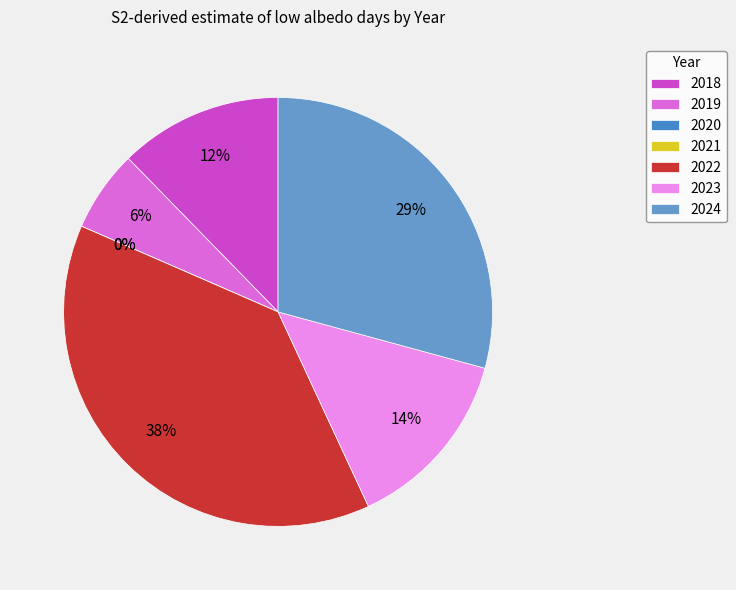

Between 2020 and 2021, which is larger?

2020